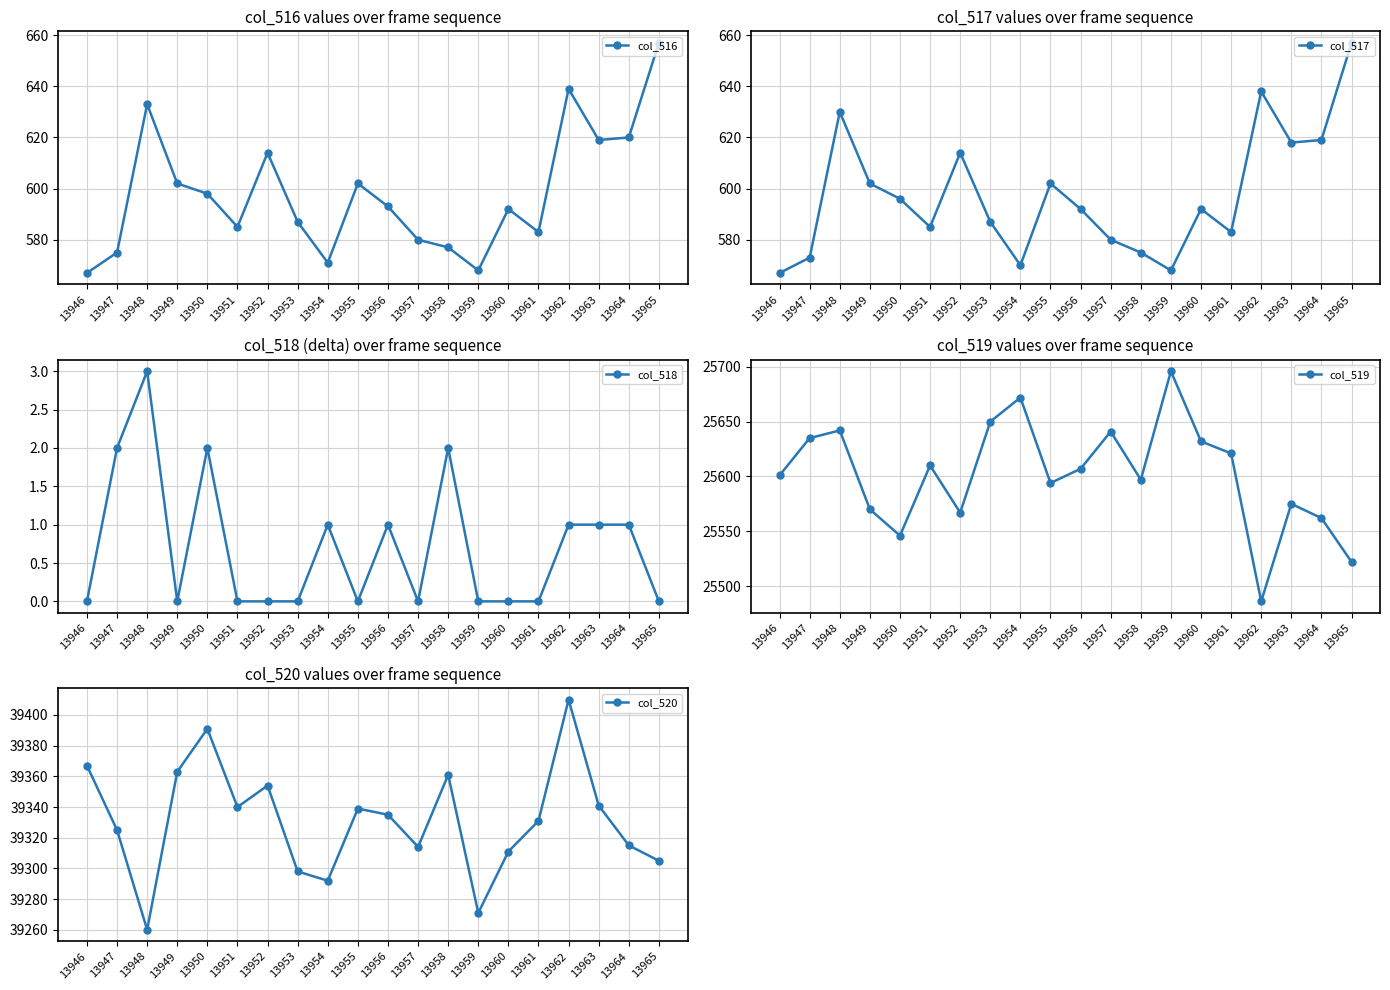

True or false: col_519 and col_518 intersect in this chart.

False